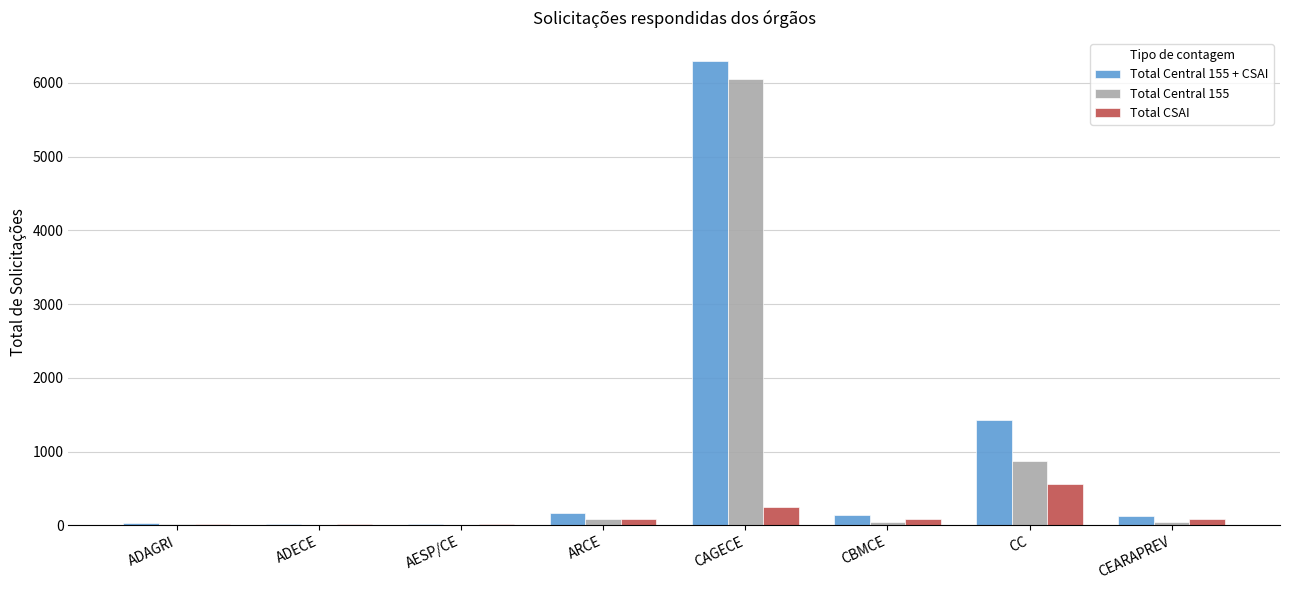

What are all the series names shown in the legend?

Total Central 155 + CSAI, Total Central 155, Total CSAI